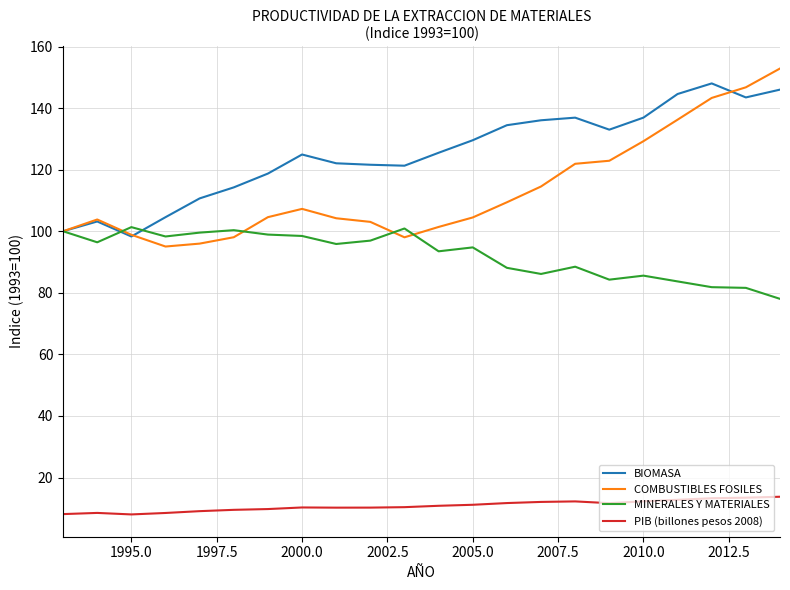

What is the greatest value displayed?

152.9